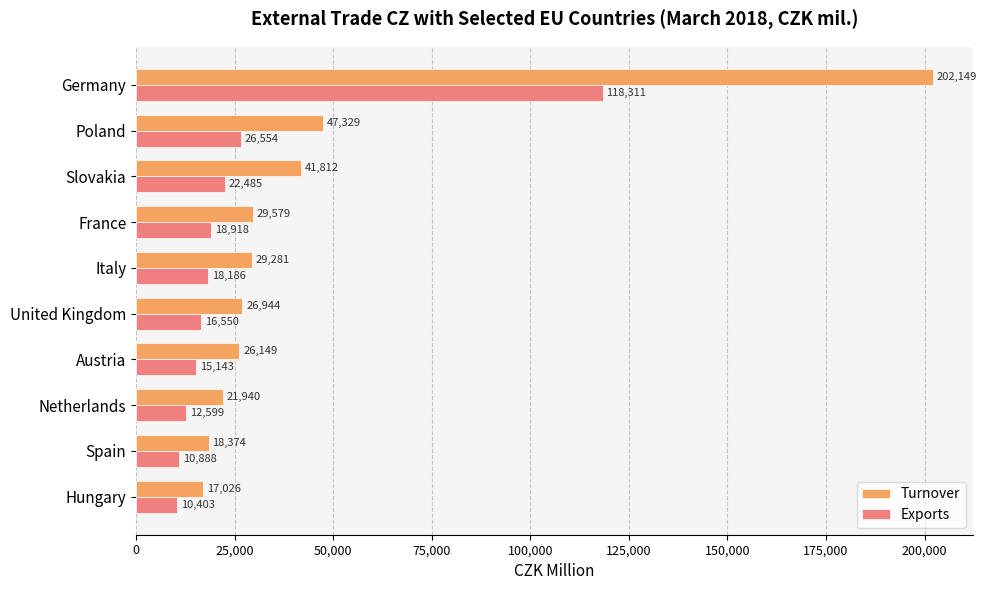

How many data points in Exports are less than 18186?

5